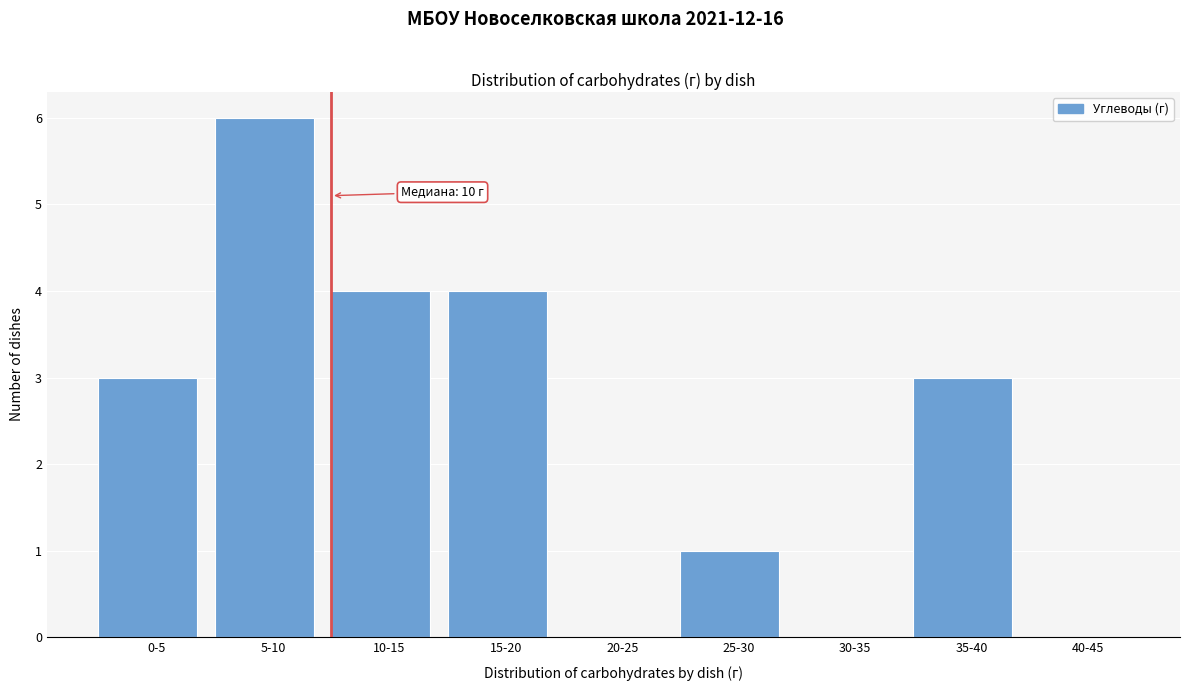

Reading left to right, what are all the values shown in this chart?

0-5=3	5-10=6	10-15=4	15-20=4	20-25=0	25-30=1	30-35=0	35-40=3	40-45=0